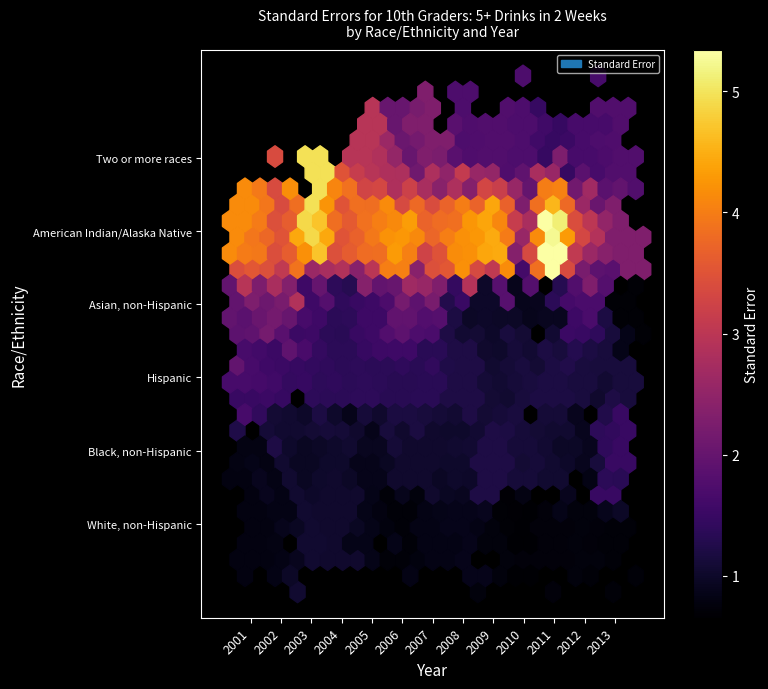

The value of American Indian/Alaska Native at 2009 is 4.5. True or false?

True